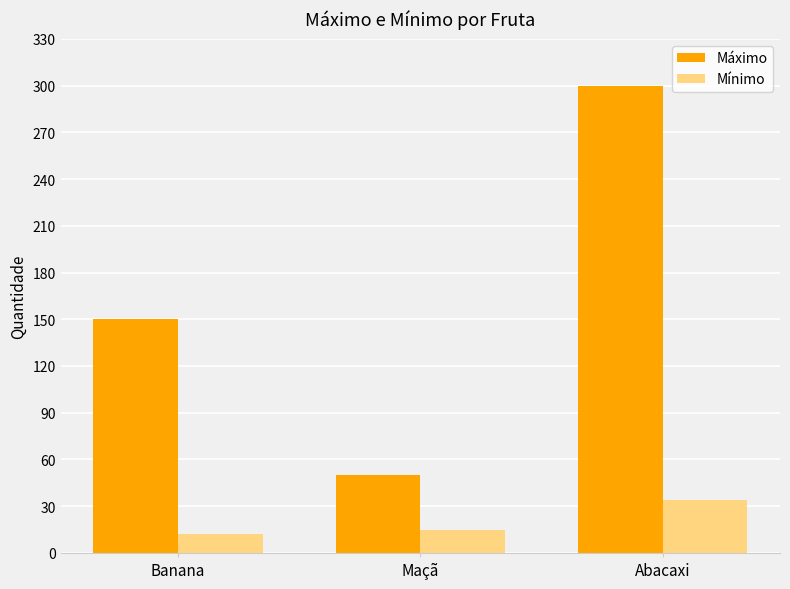

Reading left to right, transcribe all the data shown in this chart.

Máximo: 150	50	300
Mínimo: 12	15	34